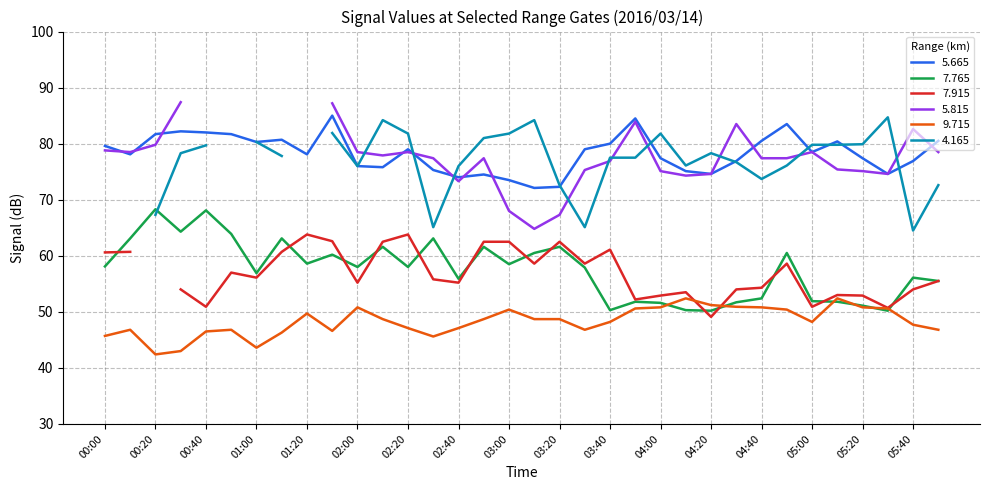

True or false: 5.665 has a value of 76.9 at 05:40.

True